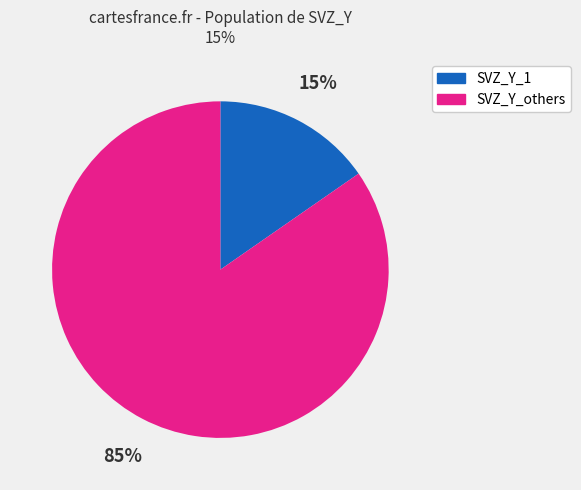

Which slice is the smallest?

SVZ_Y_1